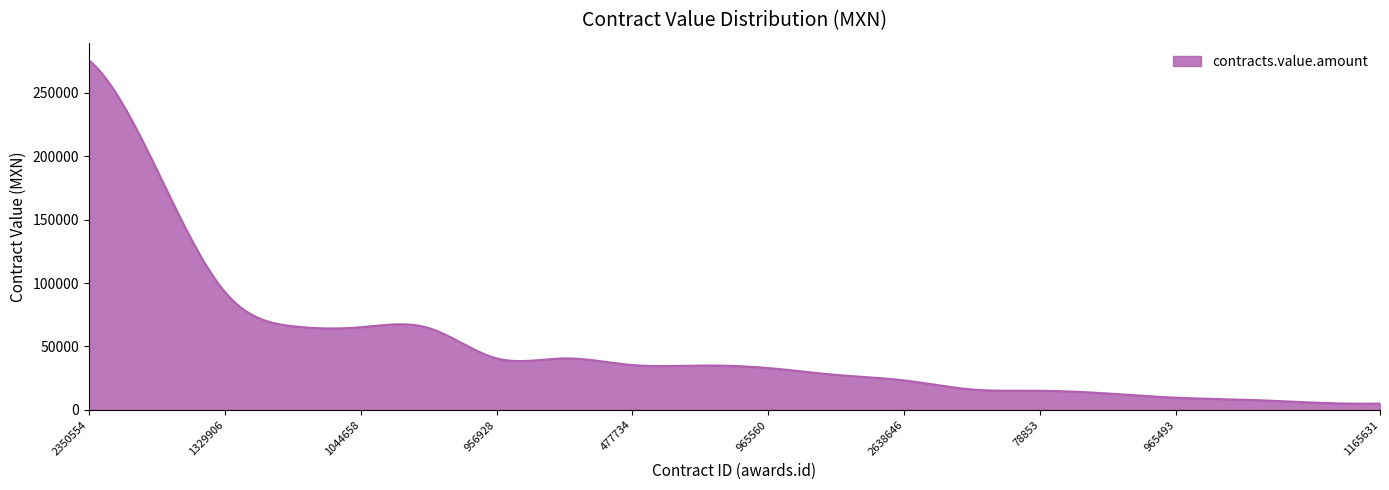

What is the difference between the maximum and minimum values?

270974.1